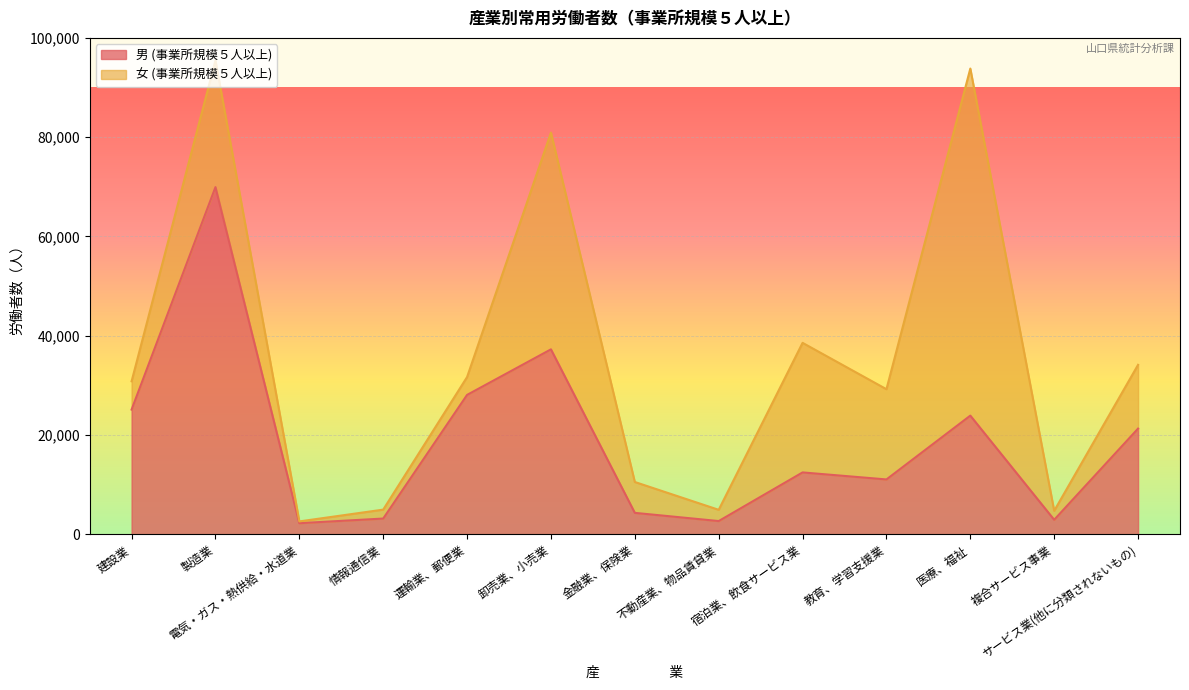

Between 不動産業、物品賃貸業 and 医療、福祉, which is larger?

医療、福祉